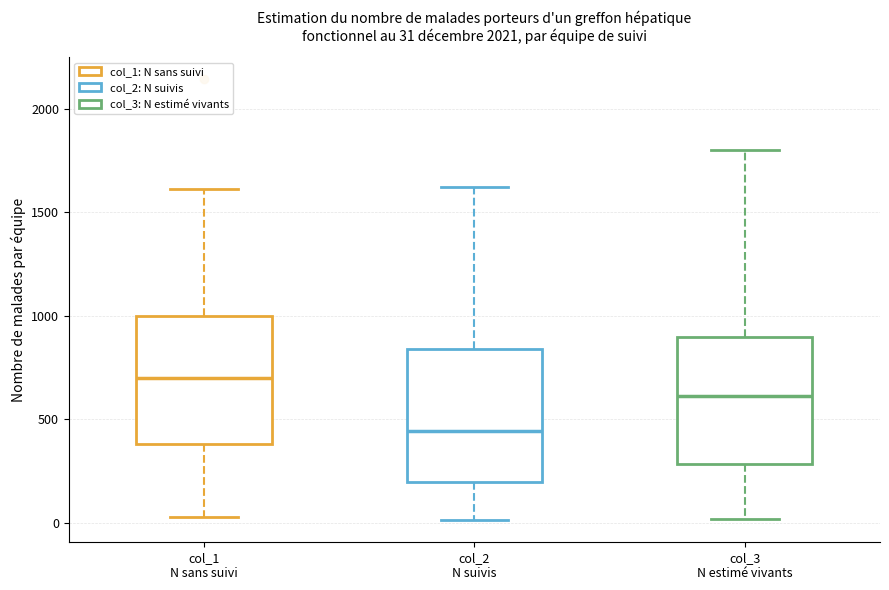

Which box's median line is the lowest?

col_2 N suivis